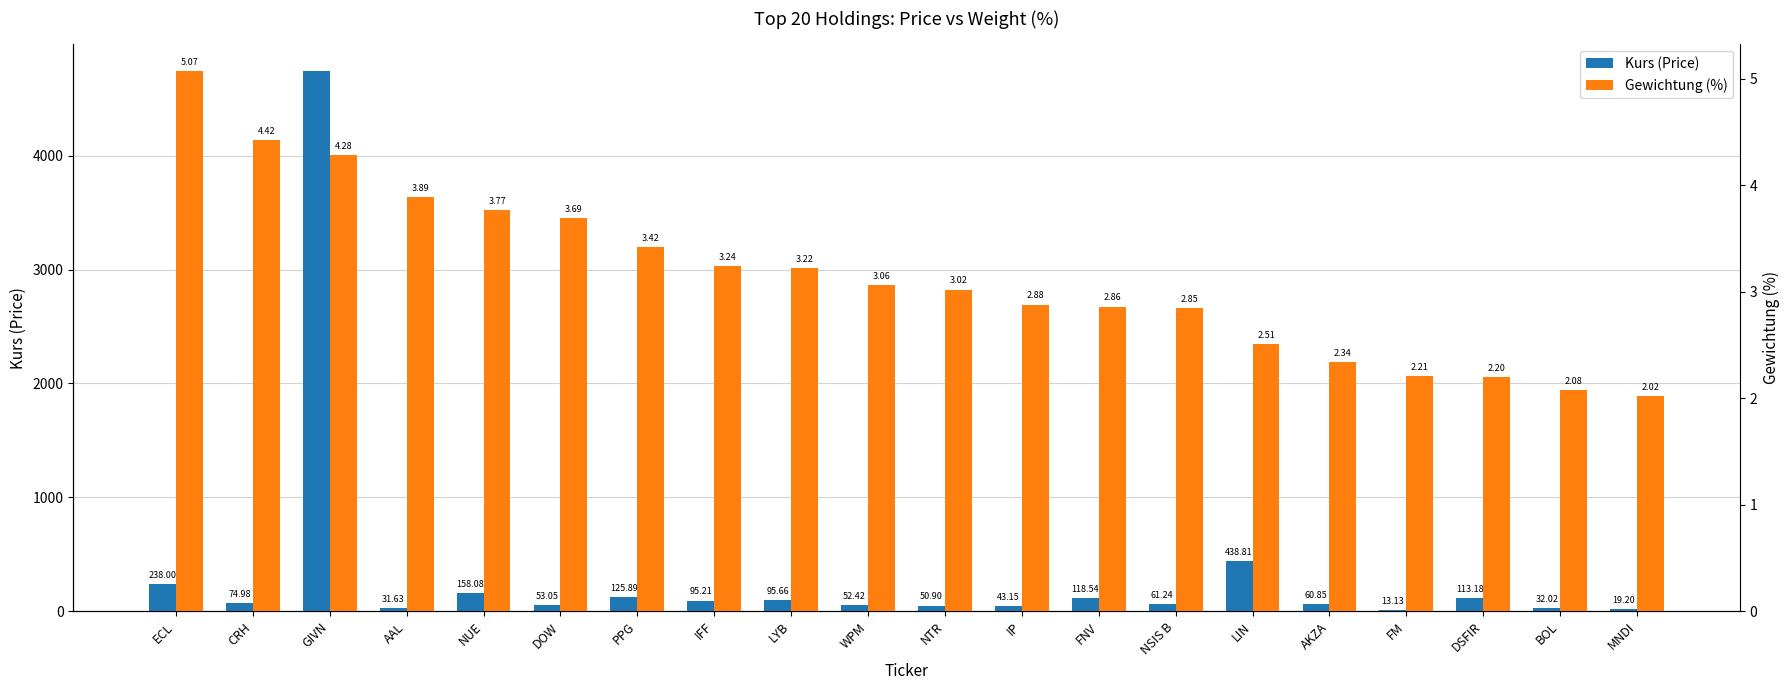

At which label does Kurs (Price) first exceed 74?

ECL